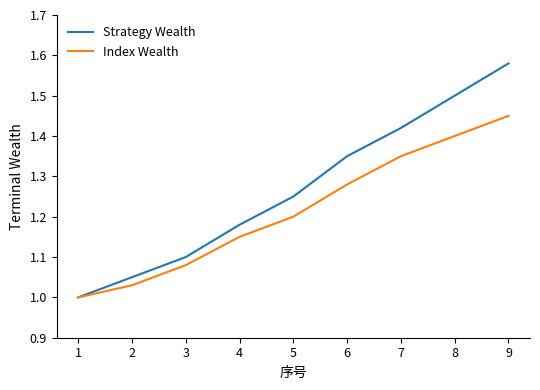

How many values in the Index Wealth series exceed 1?

8